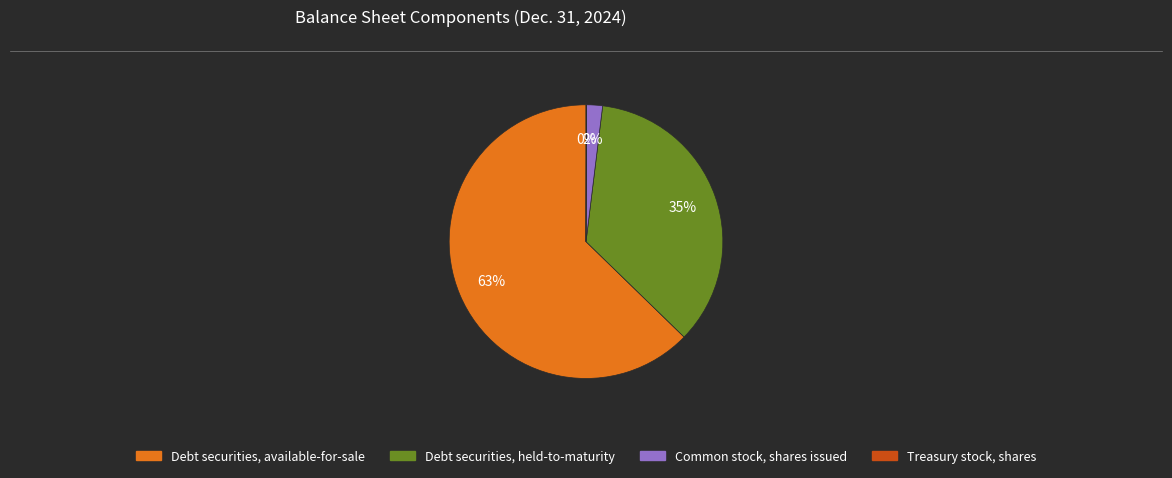

What is the majority slice?

Debt securities, available-for-sale